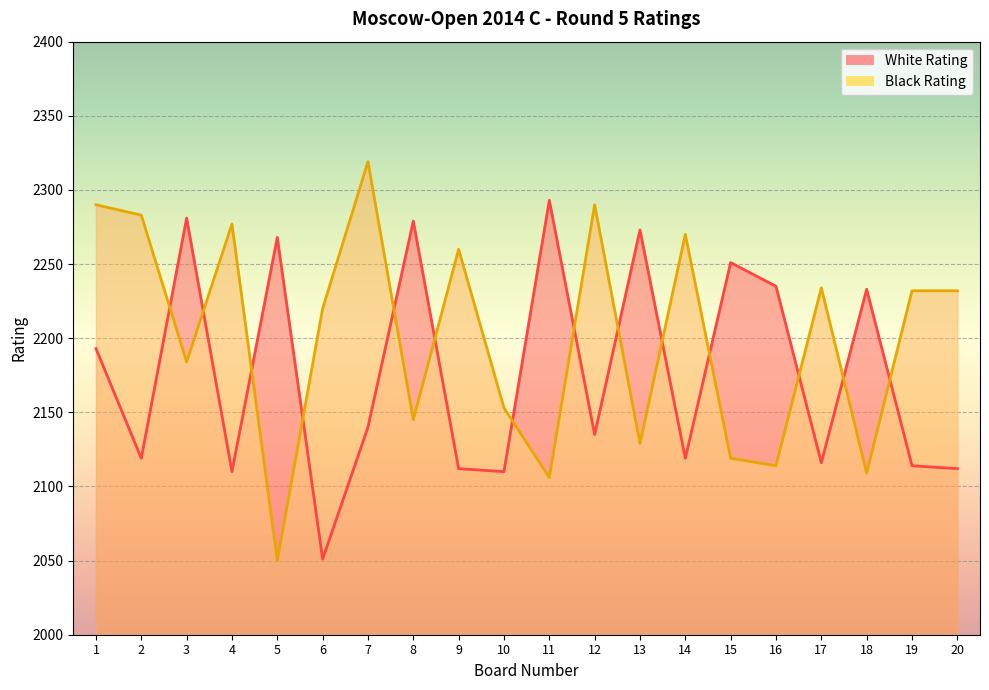

How many interior local peaks does the Black Rating series have?

6